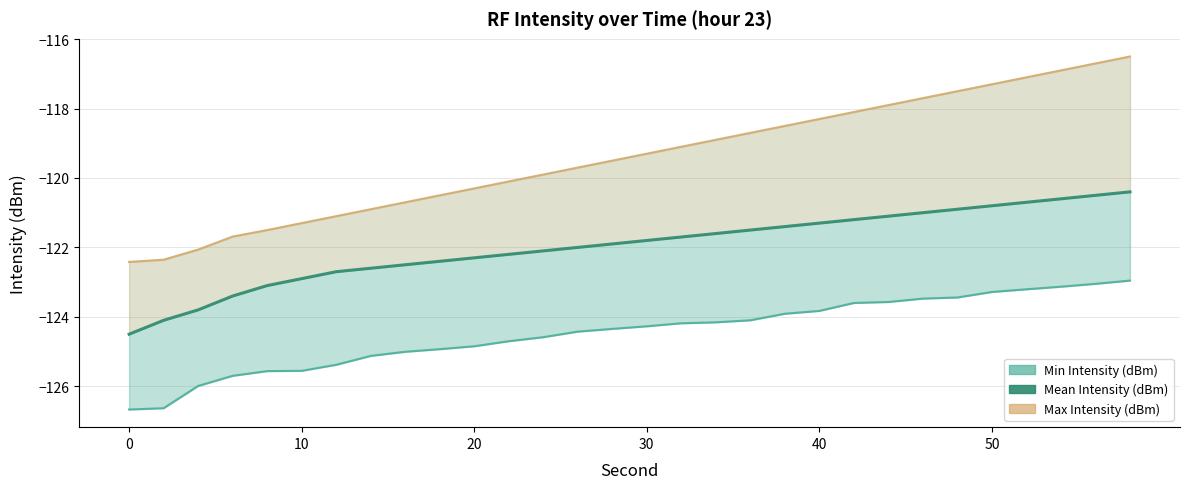

Is it true that Max Intensity (dBm) equals -57.3 at 7?

False